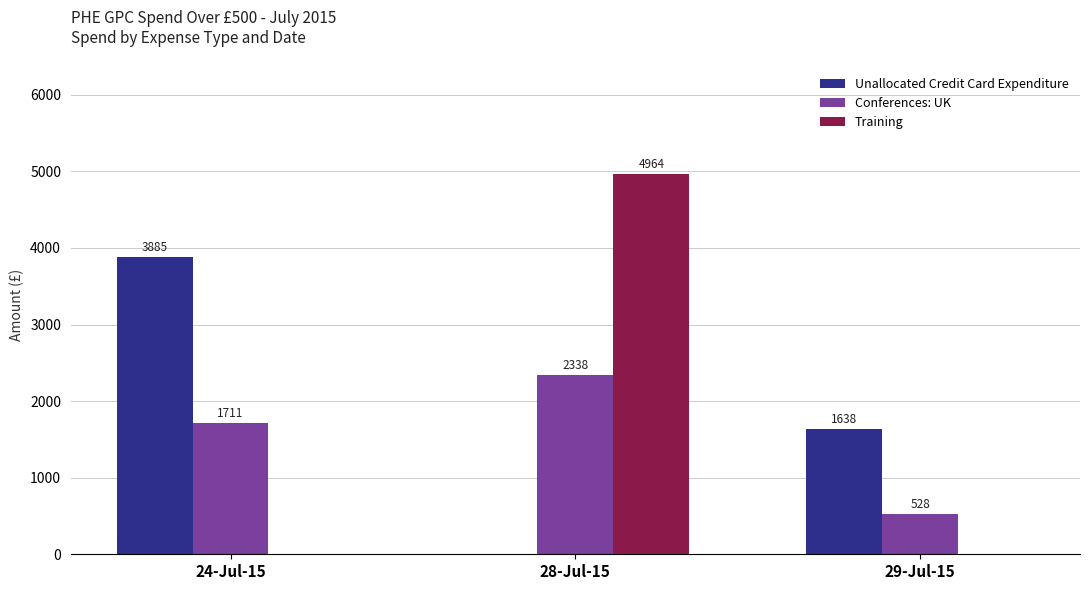

What are all the series names shown in the legend?

Unallocated Credit Card Expenditure, Conferences: UK, Training